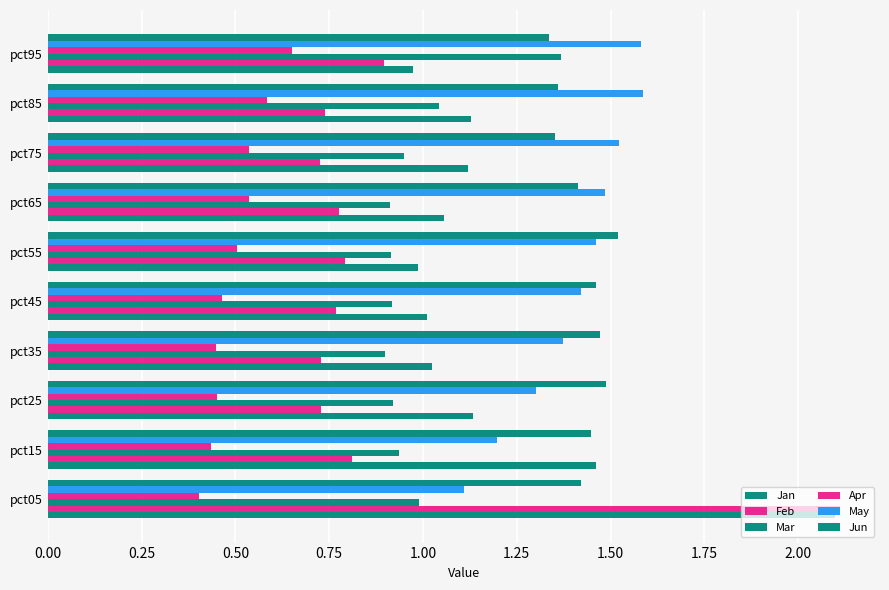

What is the difference between the maximum and minimum values in the May series?

0.5